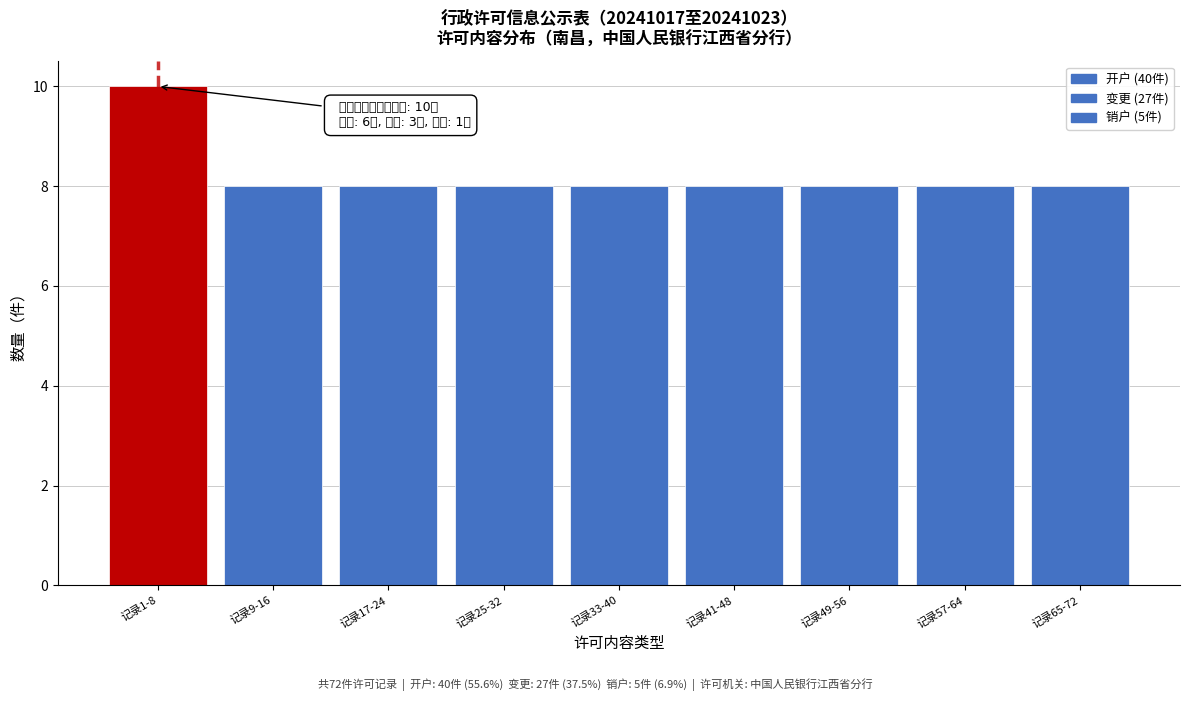

Reading right to left, transcribe all the data shown in this chart.

8	8	8	8	8	8	8	8	10